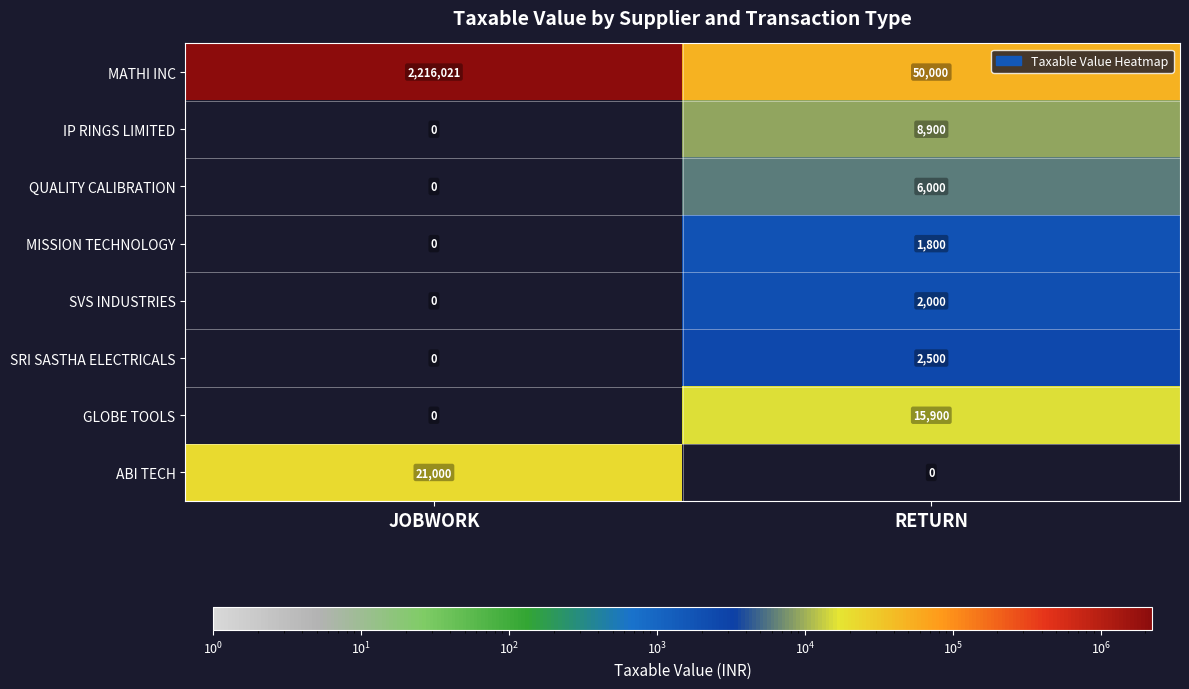

Rank the series by their maximum value, from lowest to highest.

MISSION TECHNOLOGY, SVS INDUSTRIES, SRI SASTHA ELECTRICALS, QUALITY CALIBRATION, IP RINGS LIMITED, GLOBE TOOLS, ABI TECH, MATHI INC